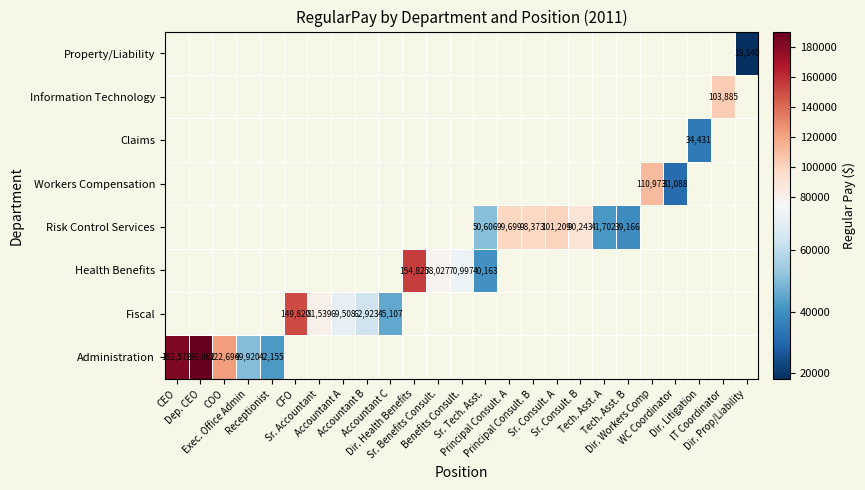

The value of Fiscal at Sr. Accountant is 52101.8. True or false?

False